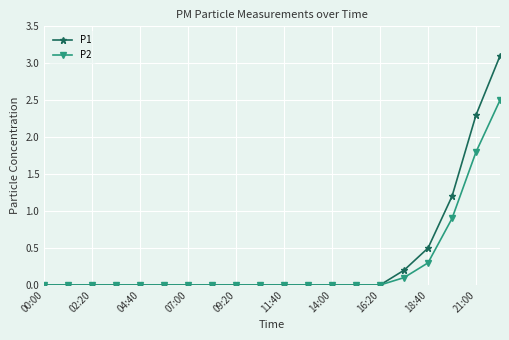

Rank the series by their average value, from lowest to highest.

P2, P1